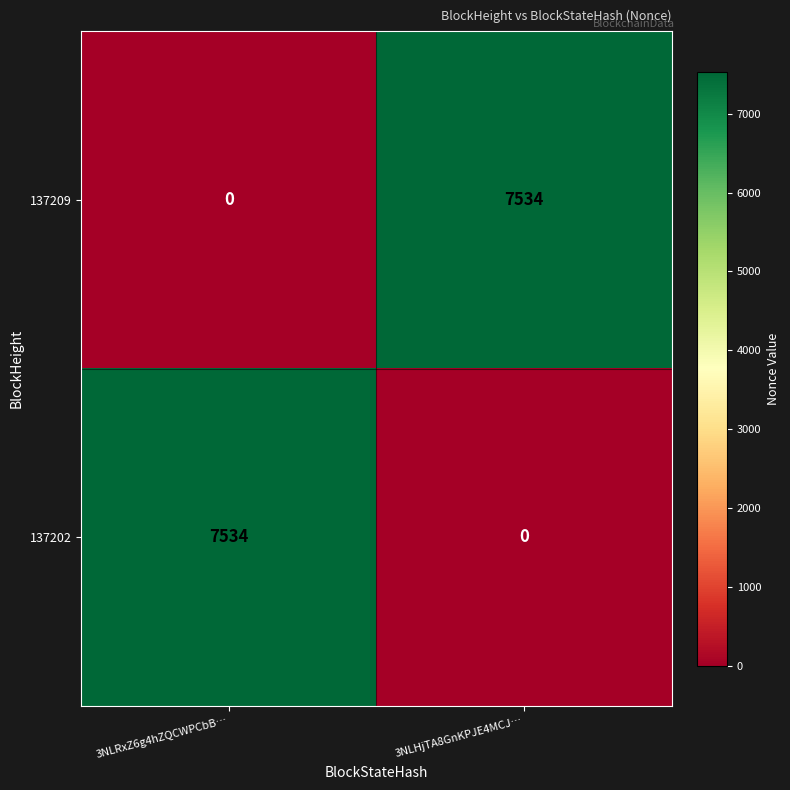

What is the difference between the maximum and minimum values in the 137209 series?

7534